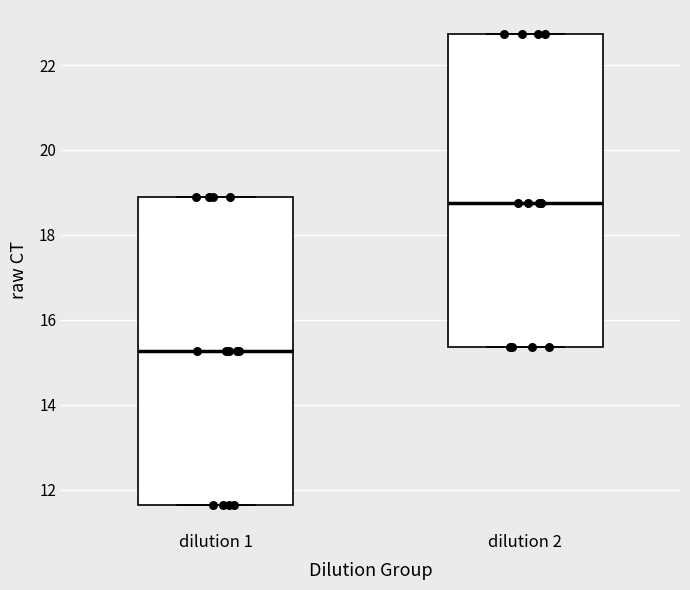

Reading left to right, read every box against the y-axis: the position of its median line, the range the box covers, and the ends of its whiskers. The values are not printed on the chart, so give them approximately, as read against the axis.

dilution 1: median 15.2, box 11.6 to 18.8, whiskers 11.6 to 18.8
dilution 2: median 18.8, box 15.4 to 22.8, whiskers 15.4 to 22.8